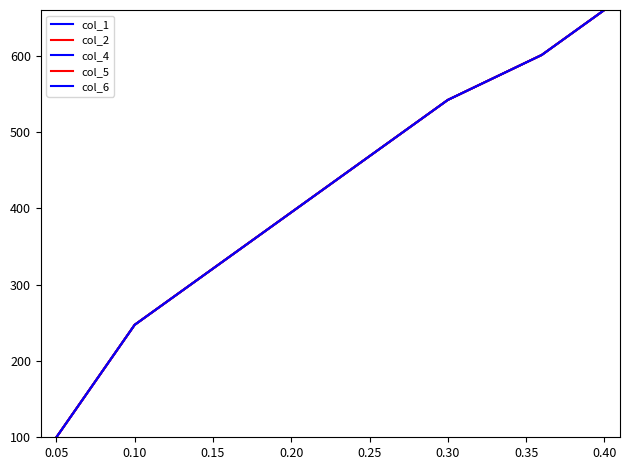

Is this an area chart (filled region under the line)?

No